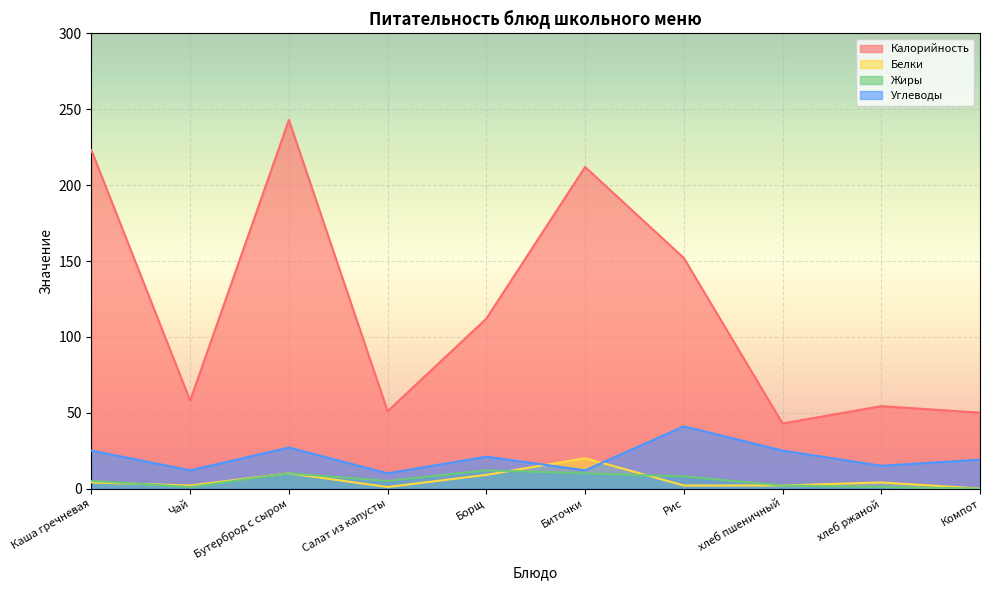

Reading left to right, transcribe all the data shown in this chart.

Калорийность: Каша гречневая=223.0	Чай=58.0	Бутерброд с сыром=243.0	Салат из капусты=51.0	Борщ=112.0	Биточки=212.0	Рис=152.0	хлеб пшеничный=42.9	хлеб ржаной=54.3	Компот=50.0
Белки: Каша гречневая=4.0	Чай=2.0	Бутерброд с сыром=10.0	Салат из капусты=1.0	Борщ=9.0	Биточки=20.0	Рис=2.0	хлеб пшеничный=2.0	хлеб ржаной=4.0	Компот=0.0
Жиры: Каша гречневая=5.0	Чай=1.0	Бутерброд с сыром=10.0	Салат из капусты=5.0	Борщ=12.0	Биточки=10.0	Рис=8.0	хлеб пшеничный=2.0	хлеб ржаной=1.0	Компот=0.0
Углеводы: Каша гречневая=25.0	Чай=12.0	Бутерброд с сыром=27.0	Салат из капусты=10.0	Борщ=21.0	Биточки=12.0	Рис=41.0	хлеб пшеничный=25.0	хлеб ржаной=15.0	Компот=19.0